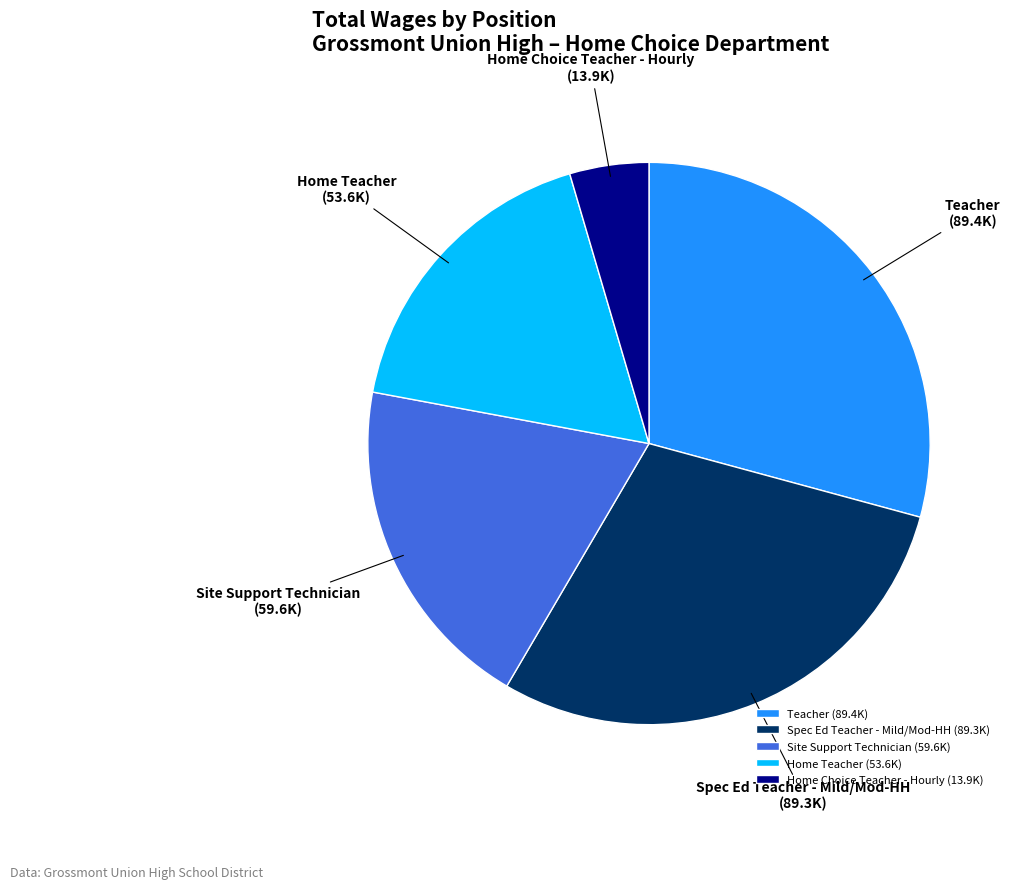

Is it true that Home Teacher is 18% of the pie?

True